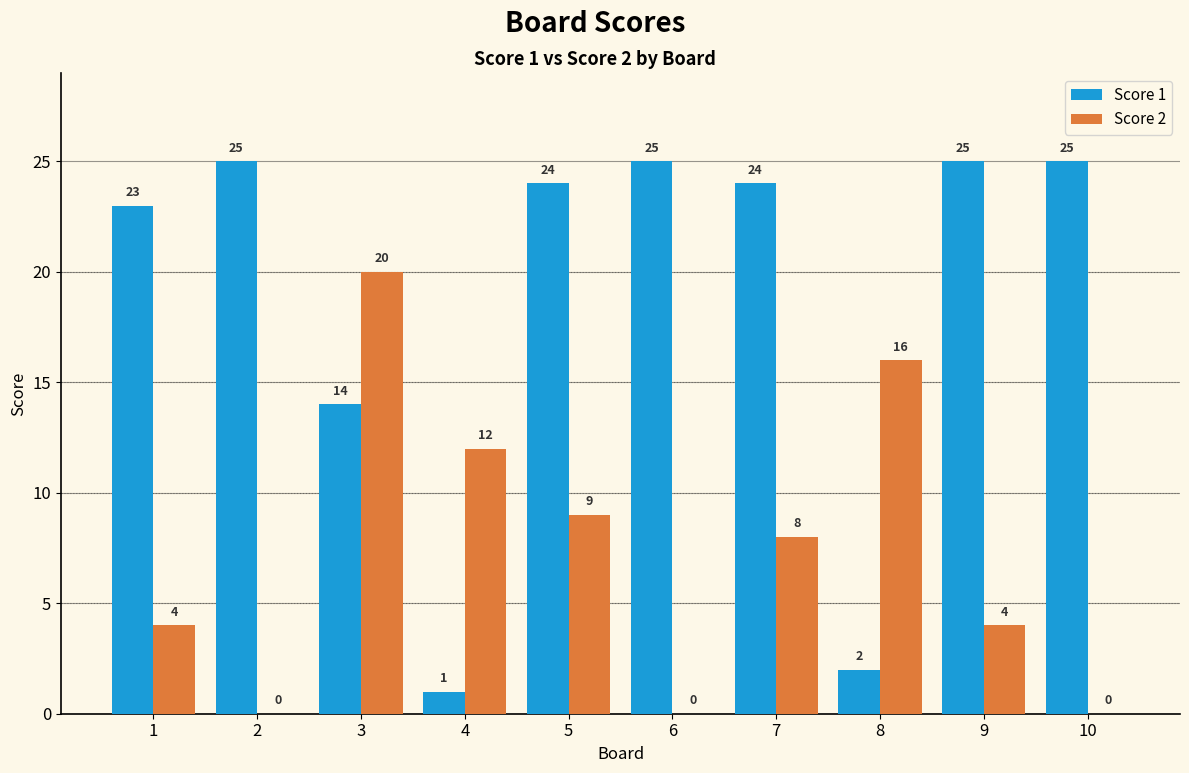

At which category is the sum across all series the highest?

3